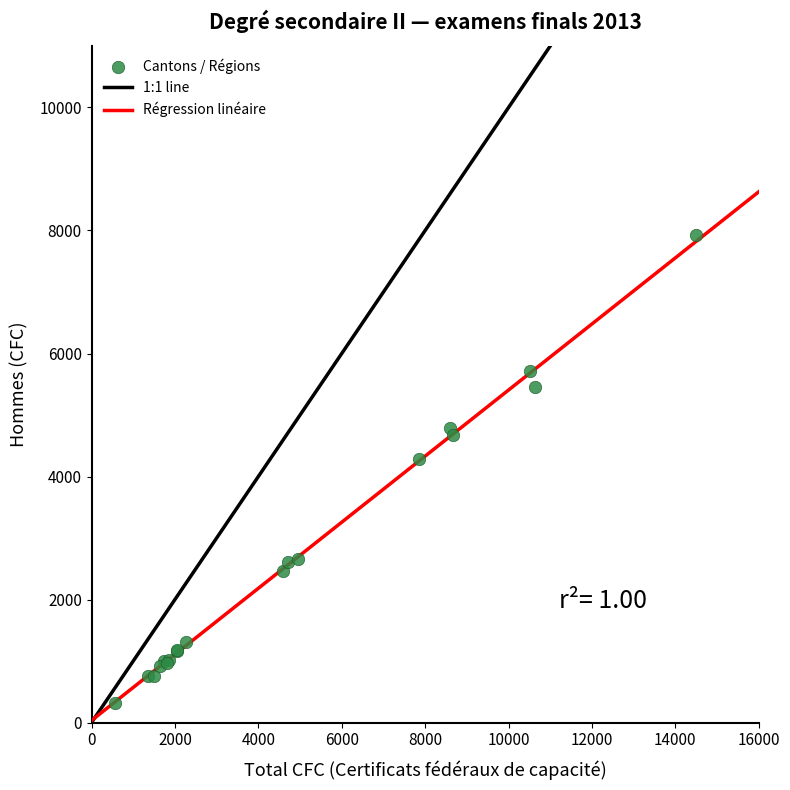

What Y value in the scatter plot is closest to 4125?

4292